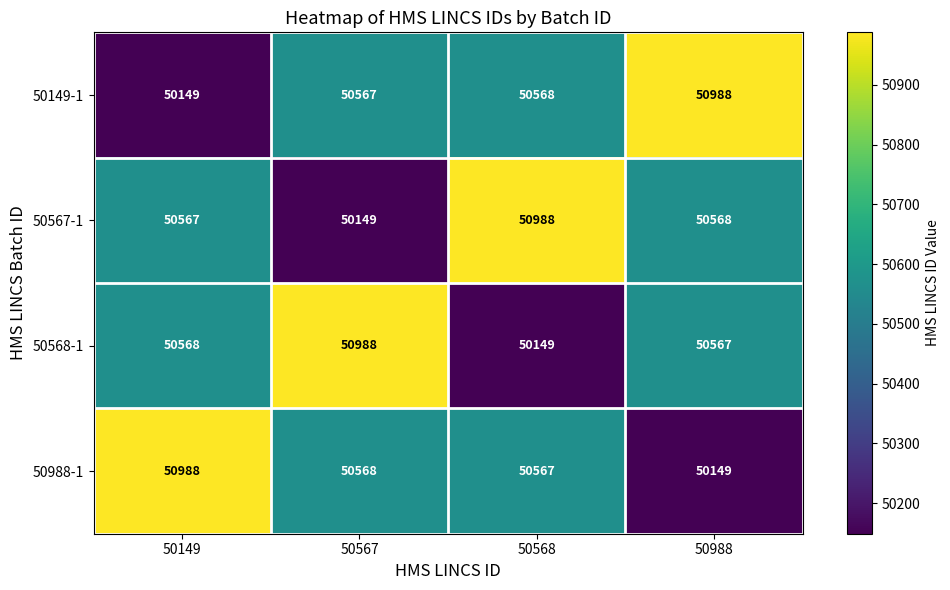

True or false: 50568-1 has a value of 30544 at 50567.

False